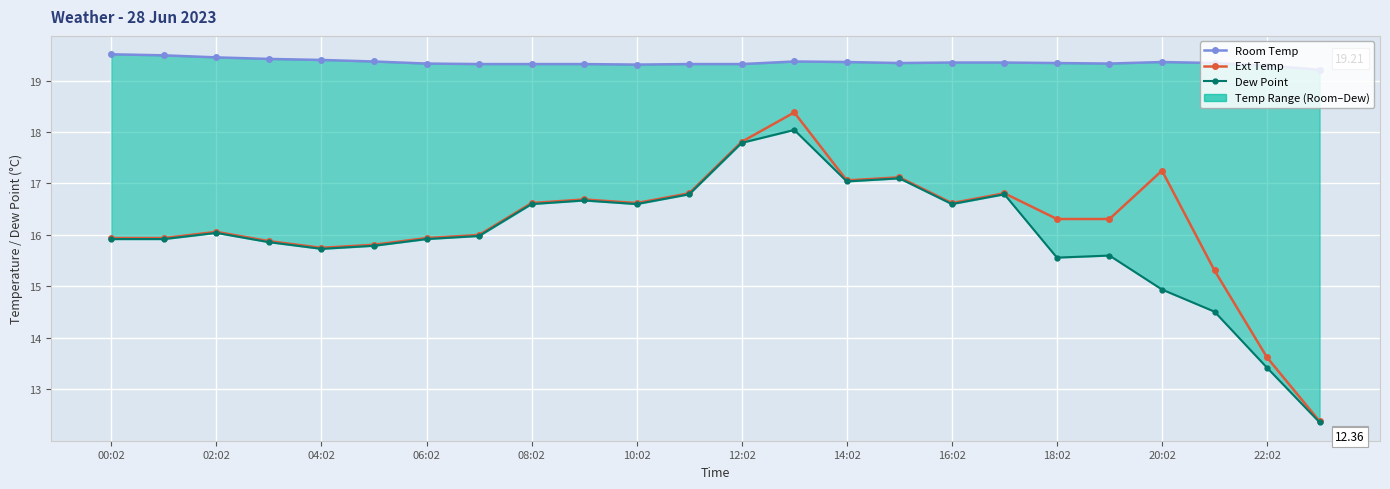

Is the value of Dew Point at 16:02 greater than the value of Ext Temp at 04:02?

Yes